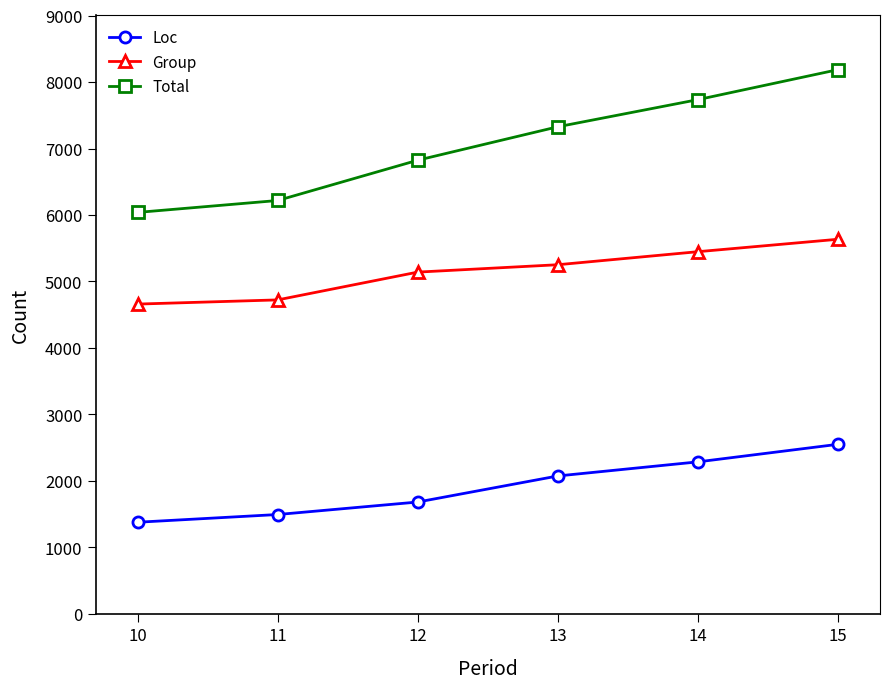

How many distinct data groups are displayed?

3